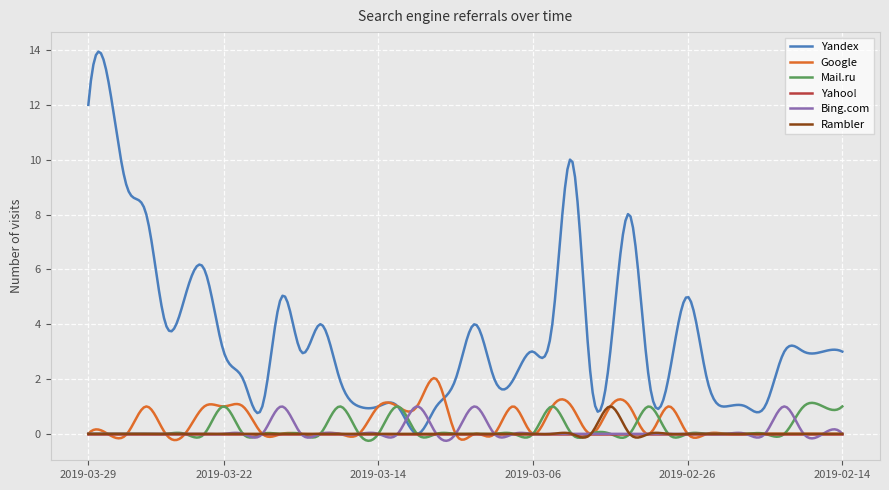

What is the highest value of the Yandex series?

13.9